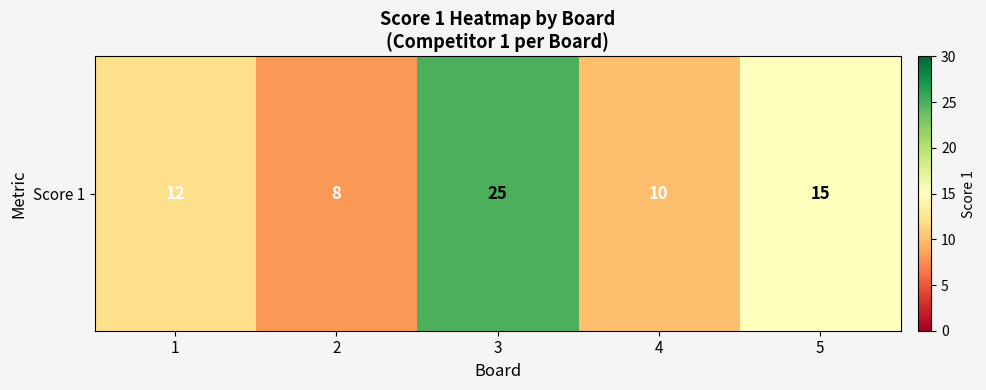

List the labels in order of value, largest first.

3, 5, 1, 4, 2